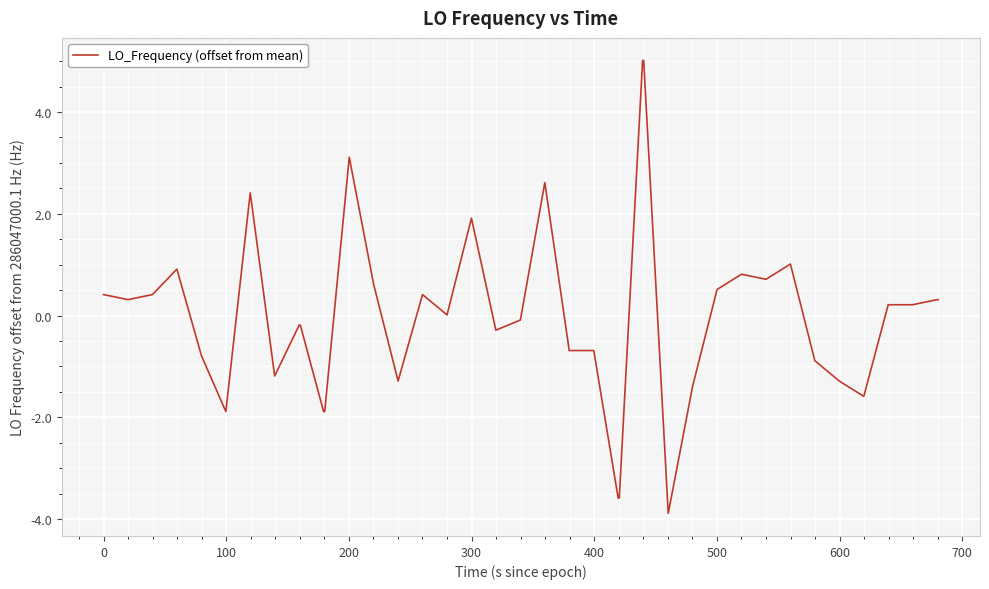

True or false: there are more than 1 points higher than both neighbors.

True